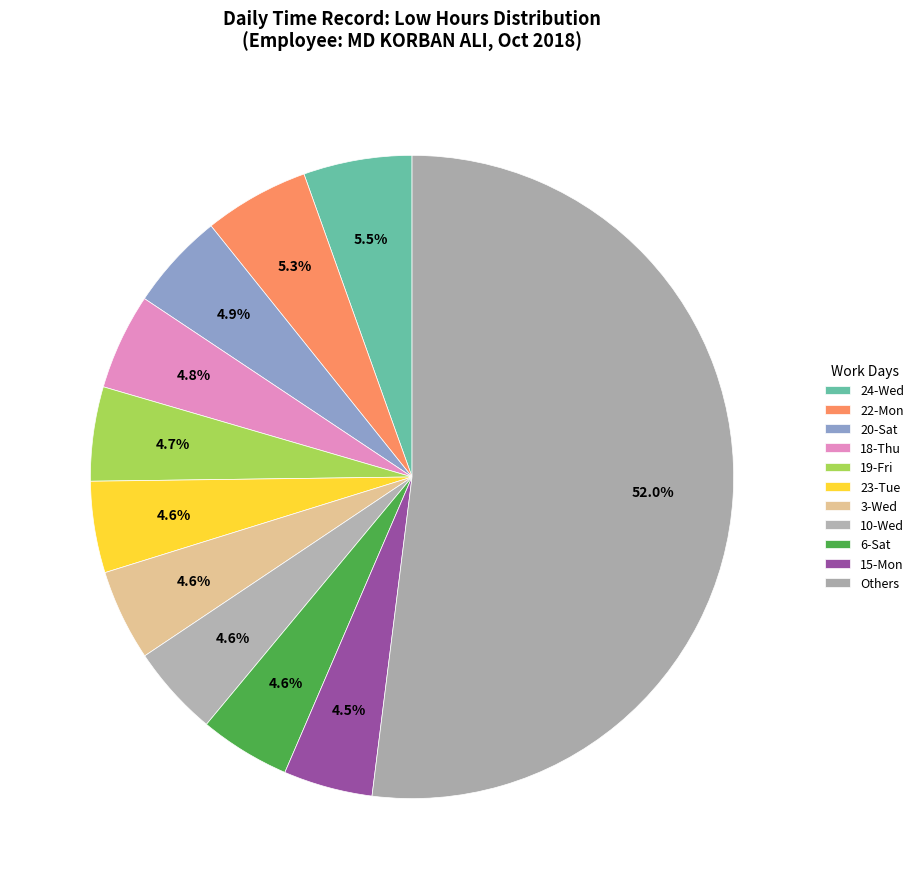

How many slices are in this pie chart?

11